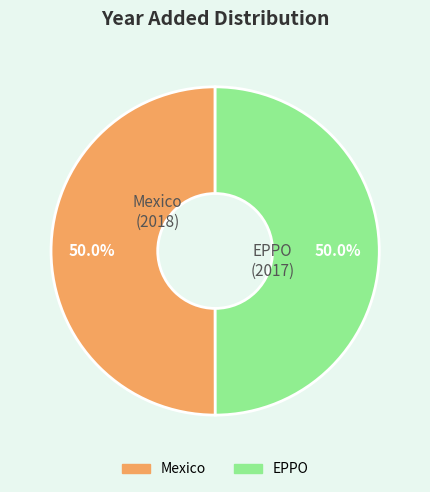

True or false: EPPO accounts for 50% of the total.

True